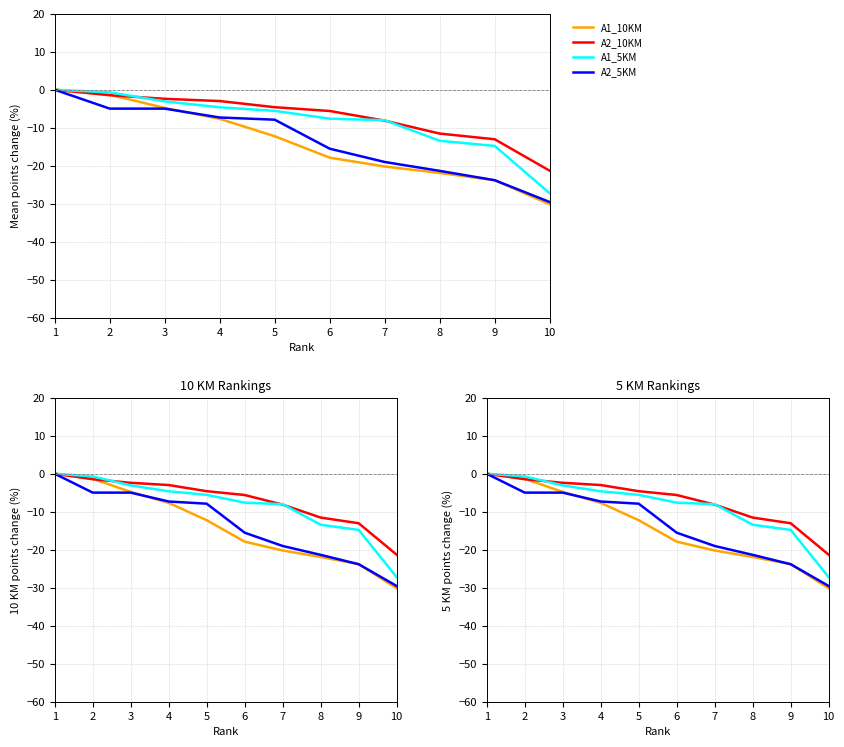

How many data points does each series have?

10